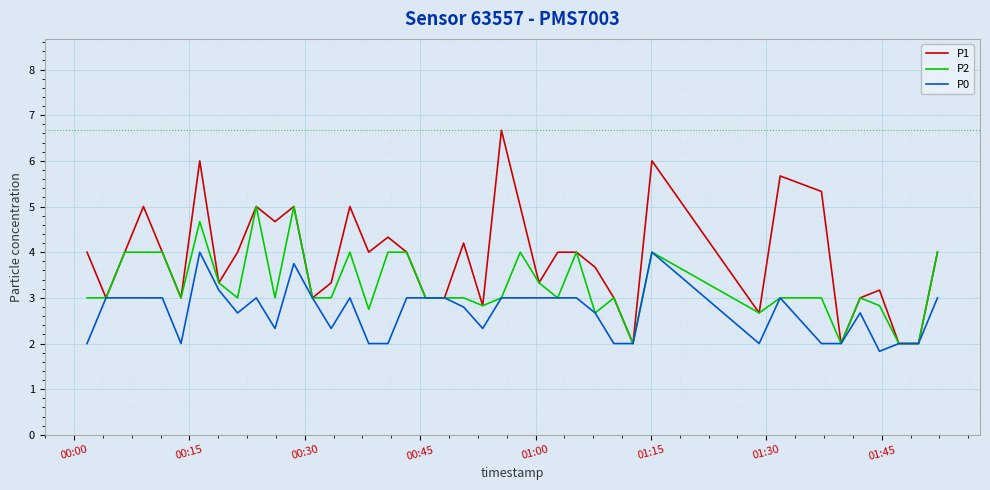

Which series has the largest total across all categories?

P1